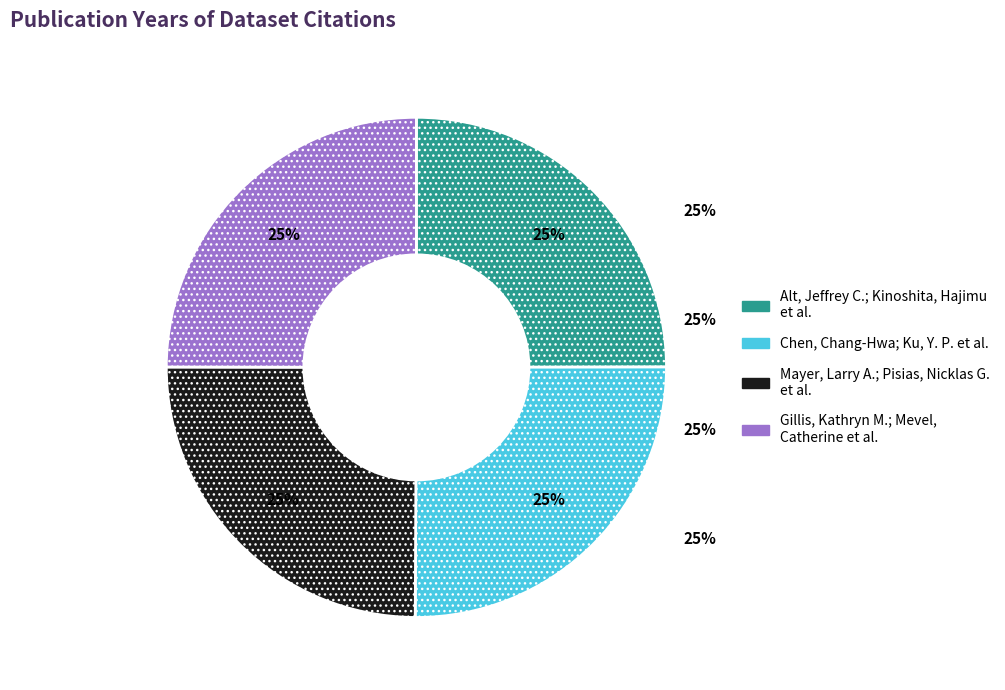

How many slices are in this pie chart?

4